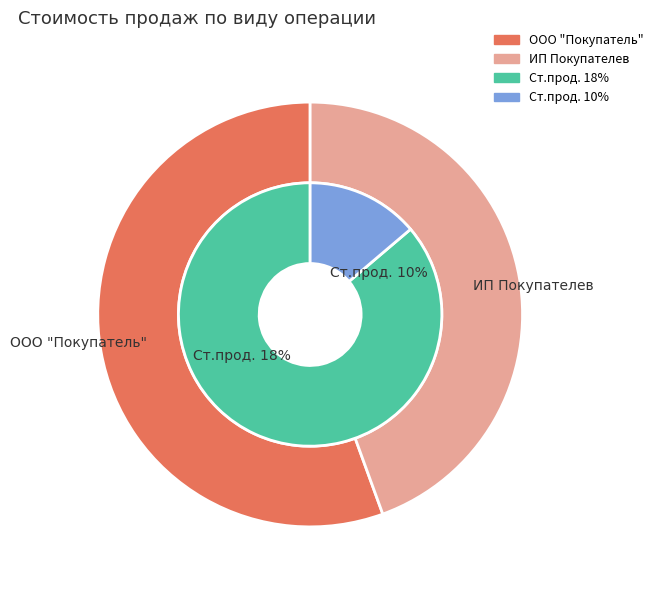

What is the spread (max minus min) of values at 0?

10000